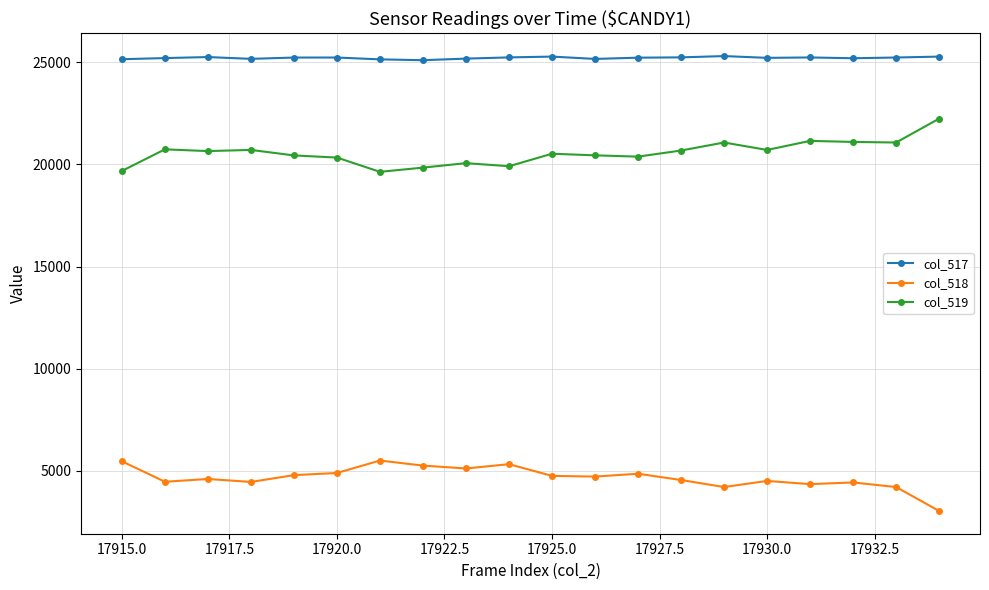

True or false: col_519 and col_517 intersect in this chart.

False